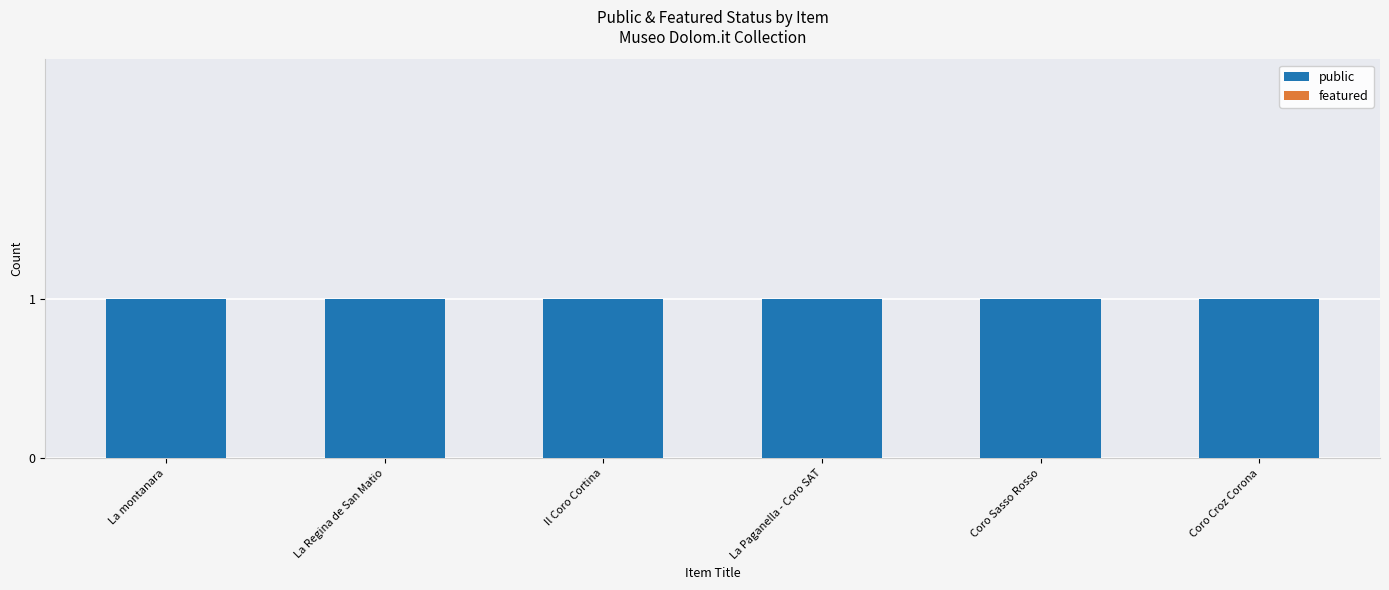

What is the sum of the public values at Coro Croz Corona and Coro Sasso Rosso?

2